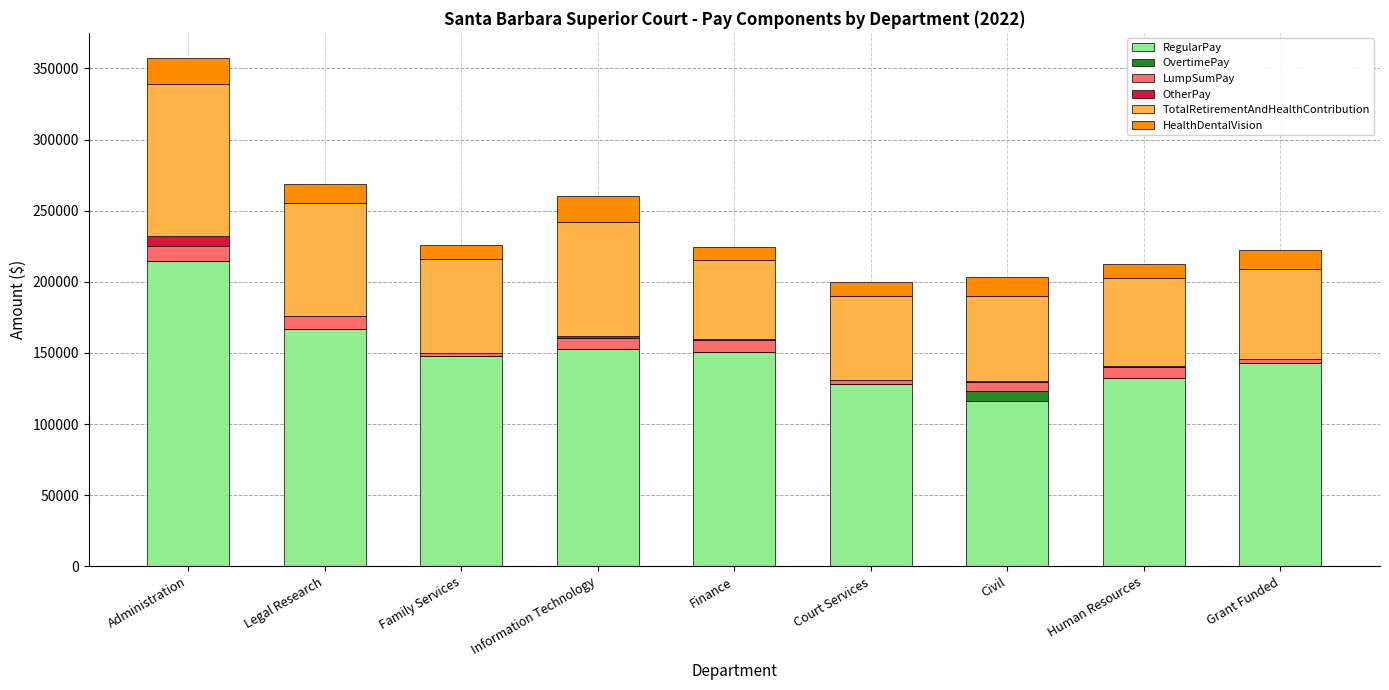

At which label does RegularPay first exceed 147544?

Administration